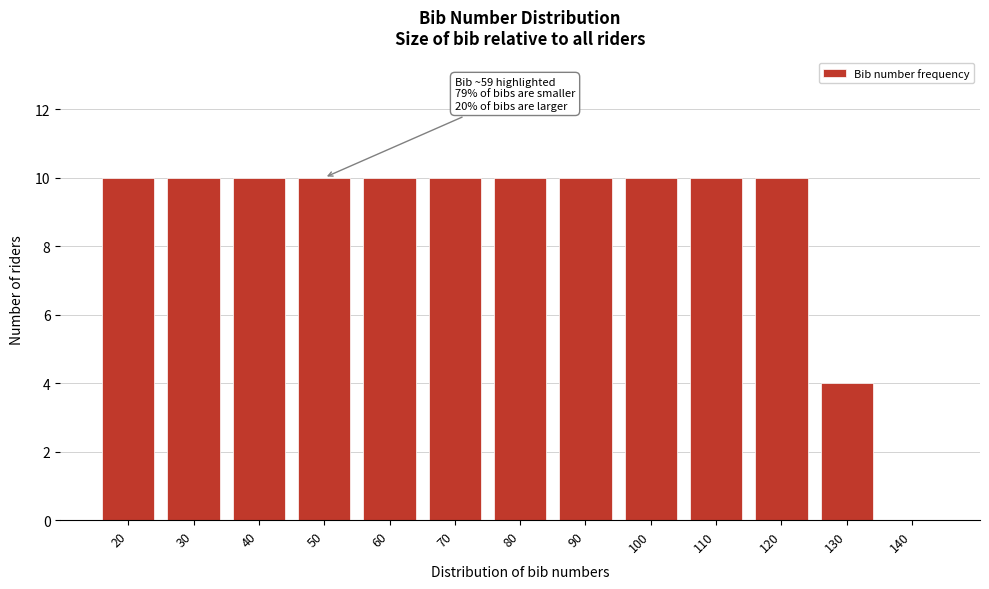

Reading left to right, extract all data points from this chart.

20=10	30=10	40=10	50=10	60=10	70=10	80=10	90=10	100=10	110=10	120=10	130=4	140=0